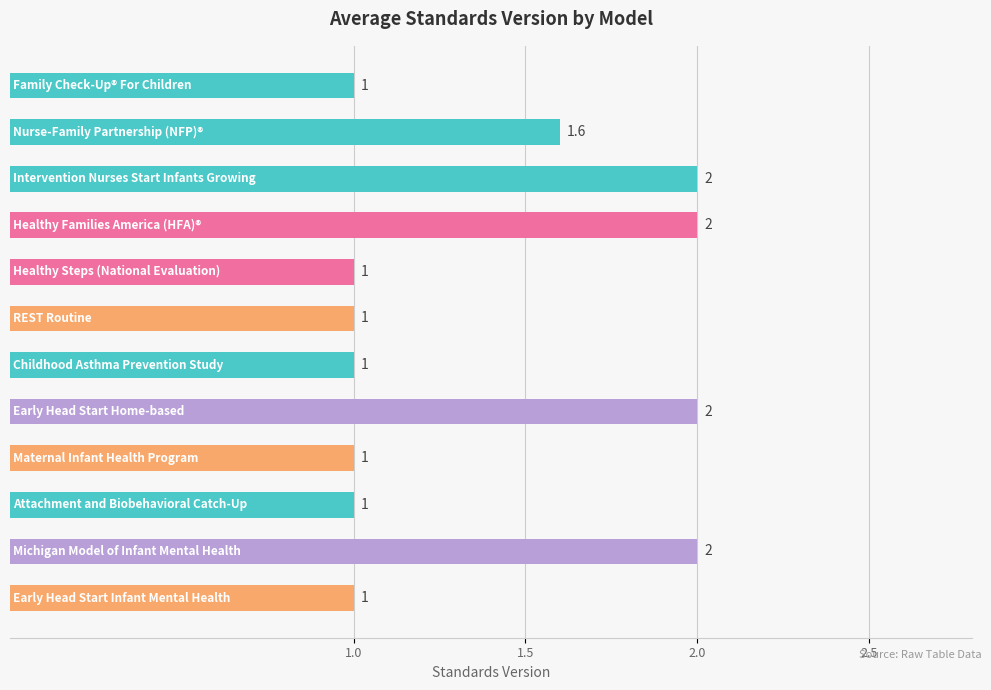

What is the ratio of the value at Attachment and Biobehavioral Catch-Up (ABC) to the value at Nurse-Family Partnership (NFP)®?

0.6